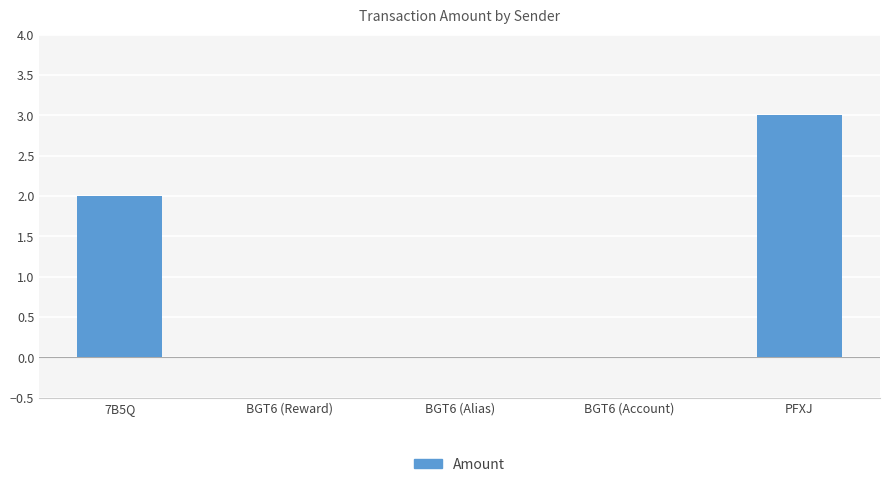

How many values are between 0 and 2?

4